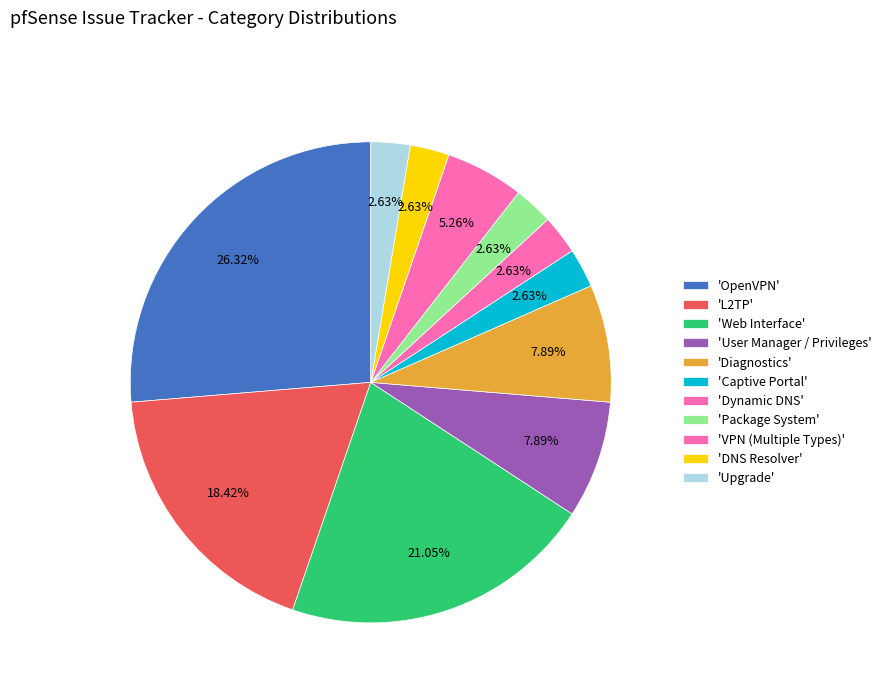

How many slices are in this pie chart?

11